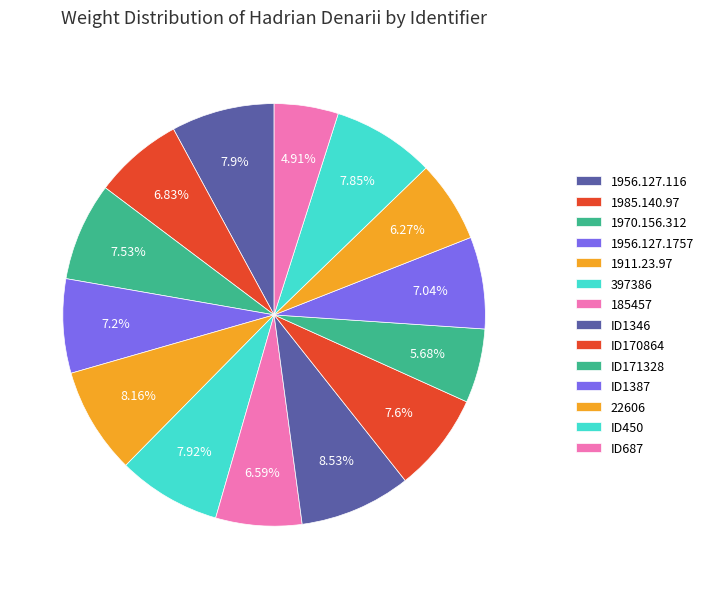

Count the number of slices in the pie.

14